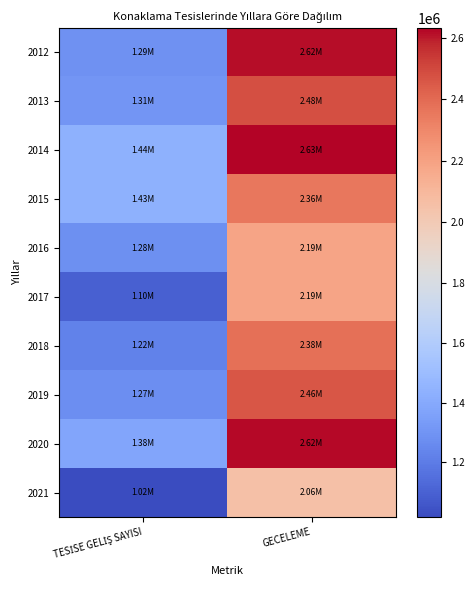

Reading left to right, extract all data points from this chart.

2012: TESİSE GELİŞ SAYISI=1291993	GECELEME=2617073
2013: TESİSE GELİŞ SAYISI=1306210	GECELEME=2477899
2014: TESİSE GELİŞ SAYISI=1438977	GECELEME=2632511
2015: TESİSE GELİŞ SAYISI=1433695	GECELEME=2355102
2016: TESİSE GELİŞ SAYISI=1281940	GECELEME=2188878
2017: TESİSE GELİŞ SAYISI=1099366	GECELEME=2187982
2018: TESİSE GELİŞ SAYISI=1223475	GECELEME=2381300
2019: TESİSE GELİŞ SAYISI=1273727	GECELEME=2462023
2020: TESİSE GELİŞ SAYISI=1380765	GECELEME=2621819
2021: TESİSE GELİŞ SAYISI=1017199	GECELEME=2056594